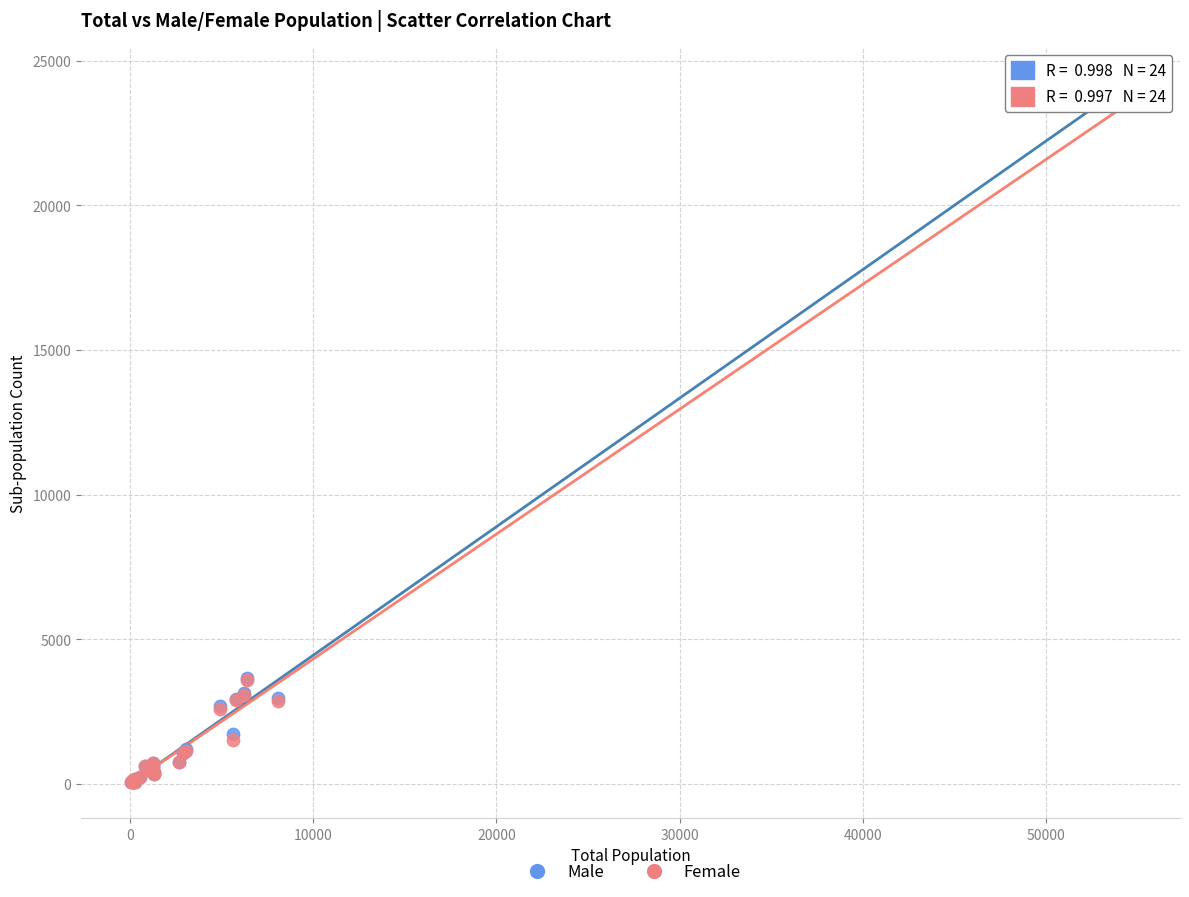

What are all the series names shown in the legend?

Male, Female